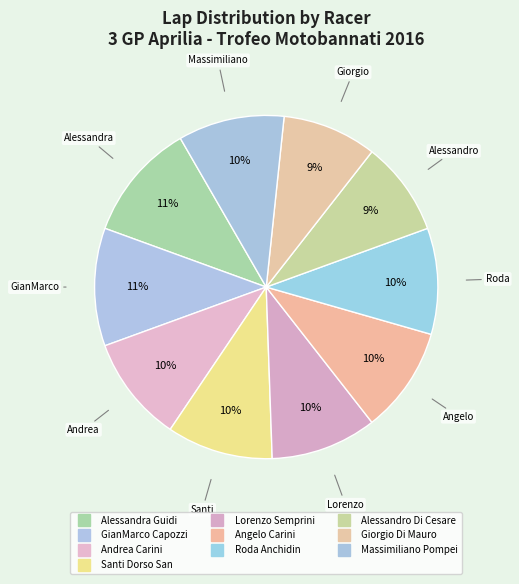

Rank the categories by value from highest to lowest.

Alessandra Guidi, GianMarco Capozzi, Andrea Carini, Santi Dorso San, Lorenzo Semprini, Angelo Carini, Roda Anchidin, Massimiliano Pompei, Alessandro Di Cesare, Giorgio Di Mauro